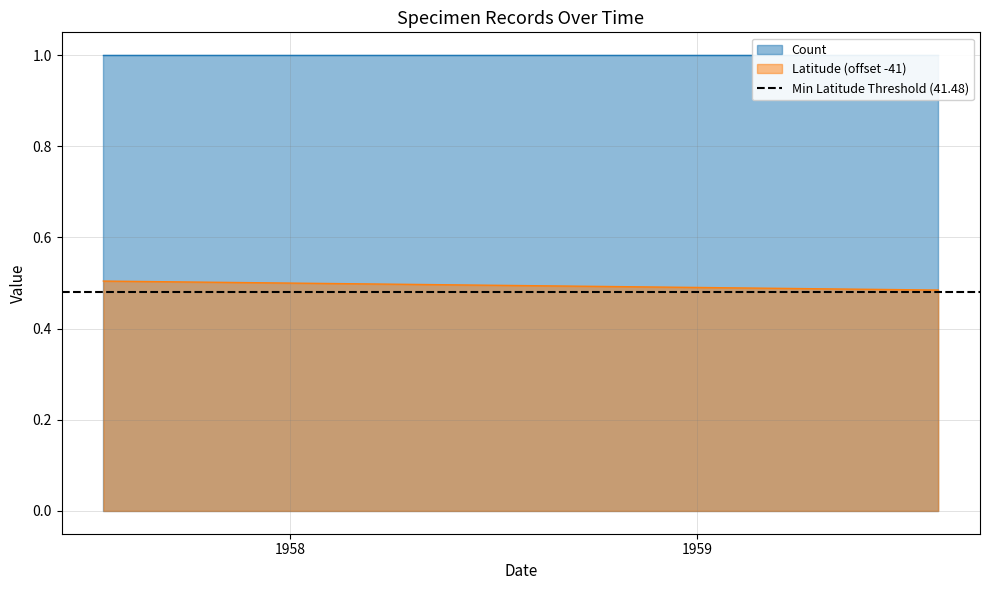

What is the smallest value displayed?

0.5